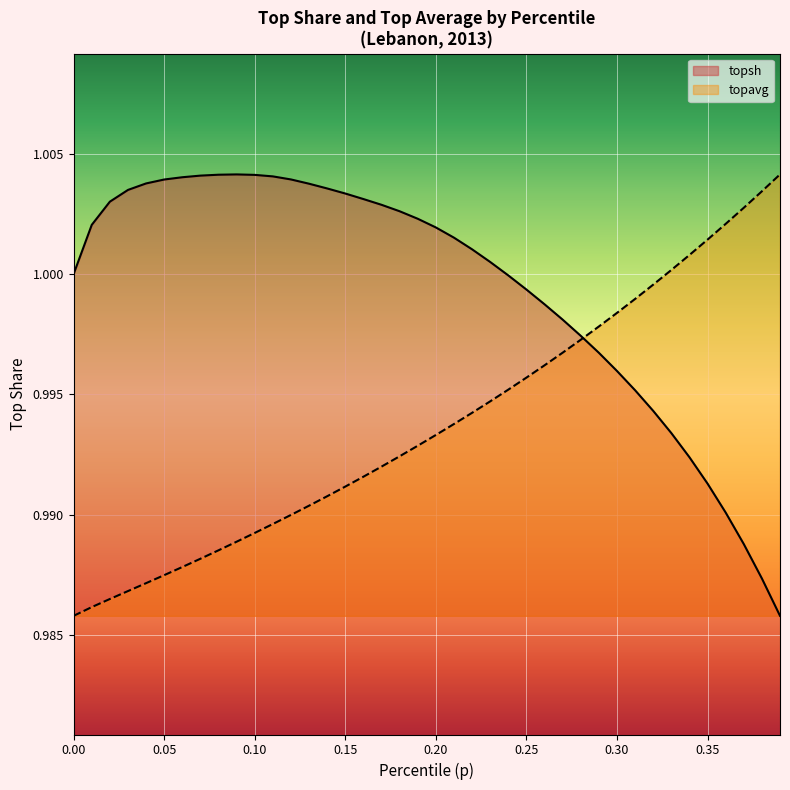

List the series in order of their overall mean, highest first.

topsh, topavg